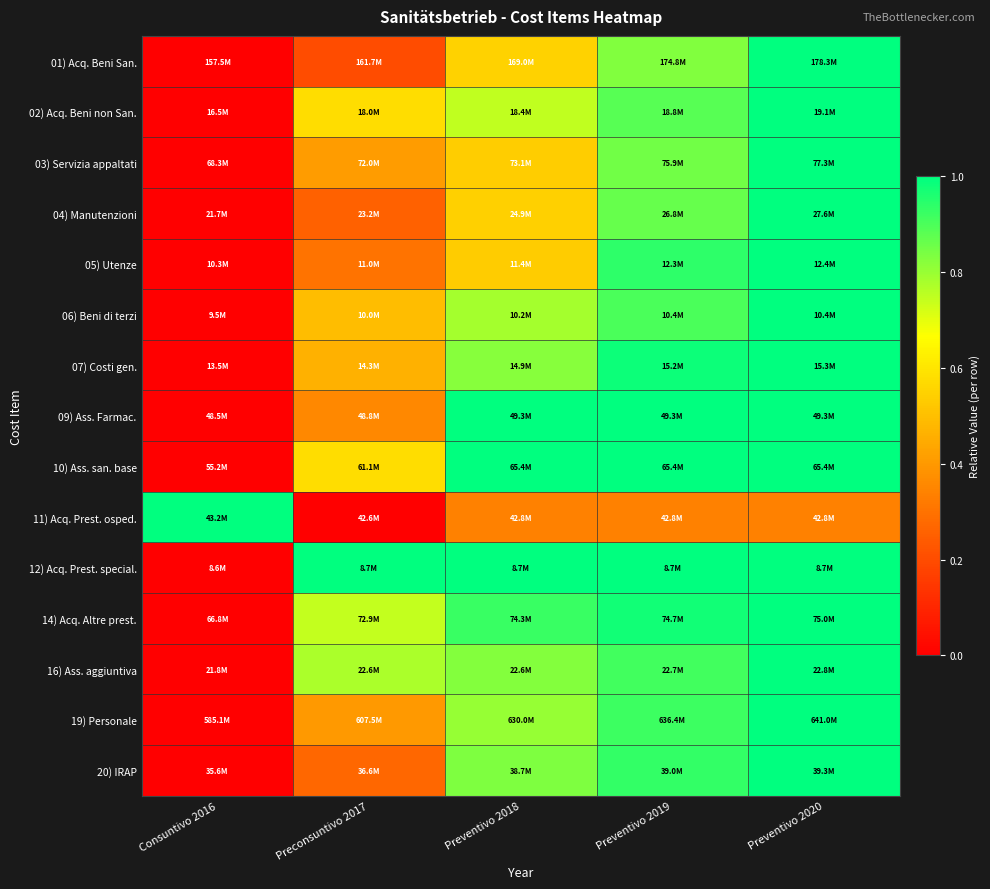

How many data points does each series have?

5